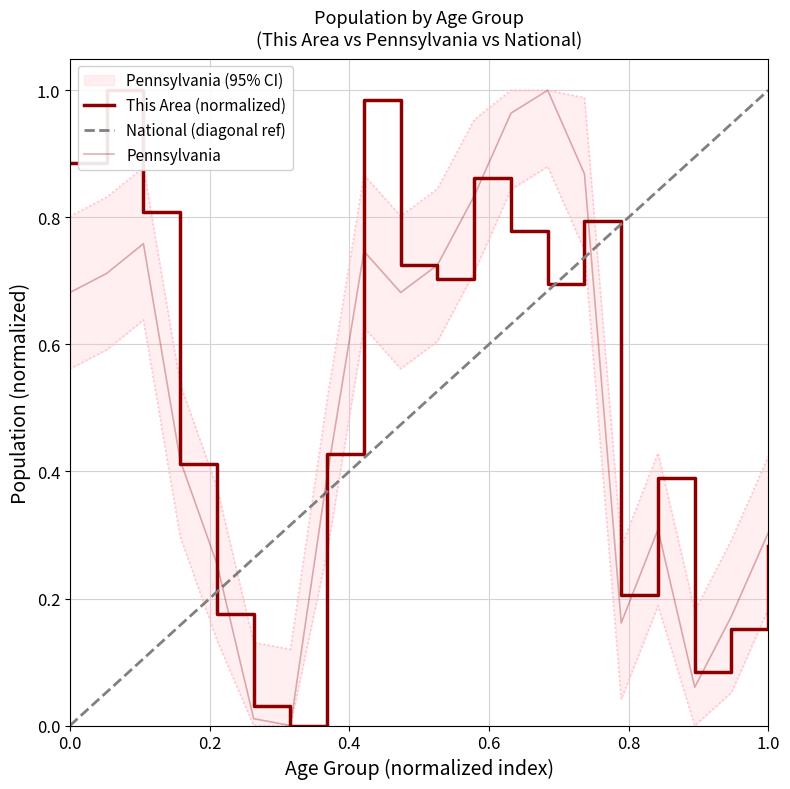

The National series shows 0.4 at 62-64. True or false?

True